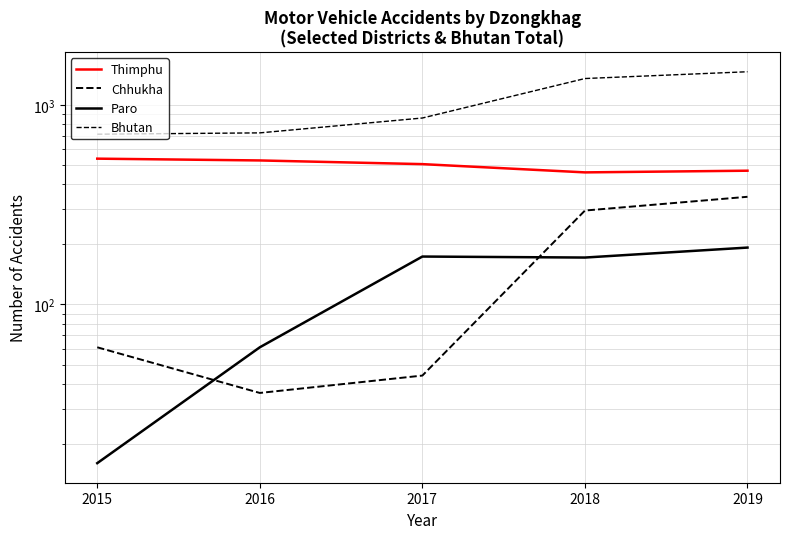

Reading left to right, extract all data points from this chart.

Thimphu: 539	528	506	460	469
Chhukha: 61	36	44	296	347
Paro: 16	61	174	172	193
Bhutan: 715	726	862	1360	1471